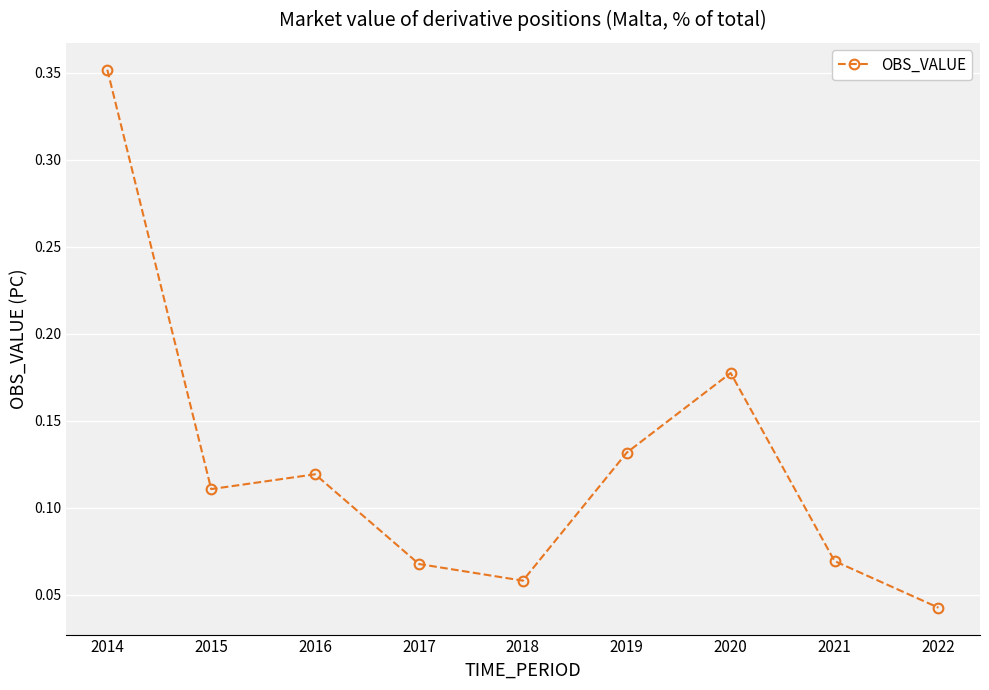

Count the values in the range 0 to 1.

9